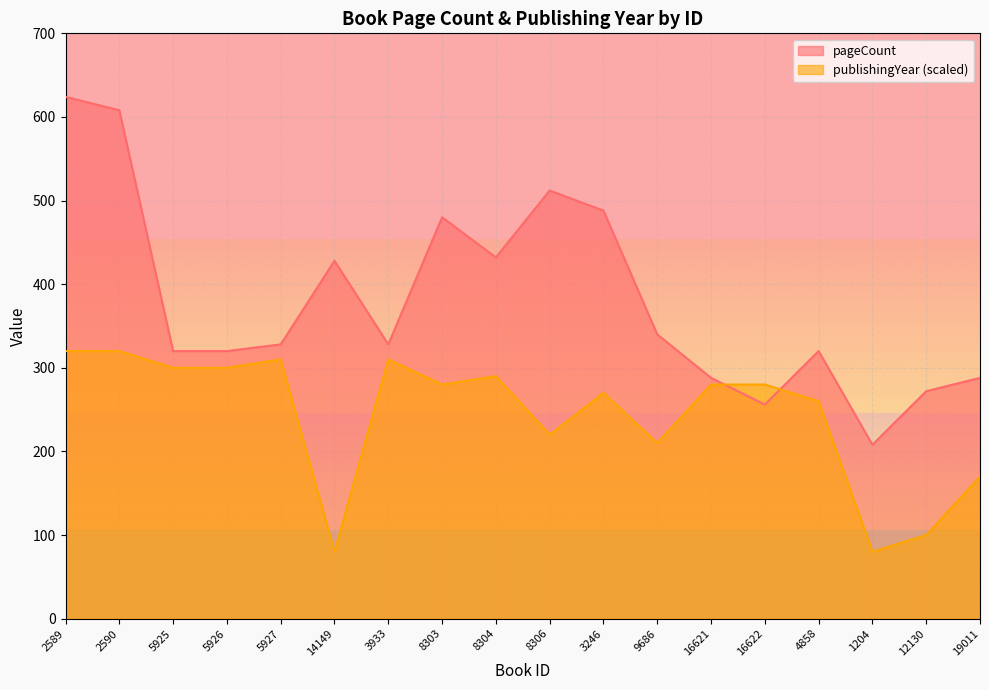

True or false: pageCount has a value of 186 at 9686.

False